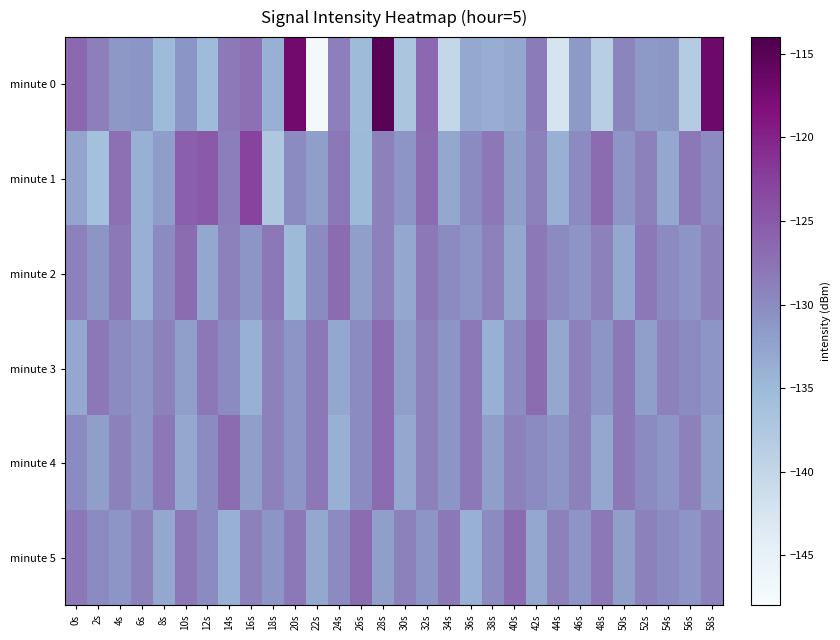

Reading left to right, transcribe all the data shown in this chart.

minute 0: 0s=-126.6	2s=-128.8	4s=-131.4	6s=-131.0	8s=-135.4	10s=-131.1	12s=-135.4	14s=-128.3	16s=-127.4	18s=-134.0	20s=-117.1	22s=-147.3	24s=-128.8	26s=-135.4	28s=-114.9	30s=-136.9	32s=-126.6	34s=-140.2	36s=-133.2	38s=-133.7	40s=-132.9	42s=-128.4	44s=-142.3	46s=-131.4	48s=-138.7	50s=-129.3	52s=-131.5	54s=-131.1	56s=-138.1	58s=-116.7
minute 1: 0s=-132.7	2s=-136.0	4s=-127.4	6s=-133.9	8s=-131.9	10s=-125.7	12s=-125.0	14s=-128.7	16s=-122.9	18s=-137.4	20s=-130.0	22s=-132.0	24s=-128.0	26s=-135.0	28s=-129.0	30s=-131.0	32s=-127.0	34s=-133.0	36s=-130.0	38s=-128.0	40s=-132.0	42s=-129.0	44s=-134.0	46s=-130.0	48s=-127.0	50s=-131.0	52s=-129.0	54s=-133.0	56s=-128.0	58s=-130.0
minute 2: 0s=-129.0	2s=-131.0	4s=-128.0	6s=-134.0	8s=-130.0	10s=-127.0	12s=-133.0	14s=-129.0	16s=-131.0	18s=-128.0	20s=-135.0	22s=-130.0	24s=-127.0	26s=-132.0	28s=-129.0	30s=-133.0	32s=-128.0	34s=-130.0	36s=-131.0	38s=-129.0	40s=-133.0	42s=-128.0	44s=-130.0	46s=-131.0	48s=-129.0	50s=-133.0	52s=-128.0	54s=-130.0	56s=-131.0	58s=-129.0
minute 3: 0s=-133.0	2s=-128.0	4s=-130.0	6s=-131.0	8s=-129.0	10s=-132.0	12s=-128.0	14s=-130.0	16s=-134.0	18s=-129.0	20s=-131.0	22s=-128.0	24s=-133.0	26s=-130.0	28s=-127.0	30s=-132.0	32s=-129.0	34s=-131.0	36s=-128.0	38s=-134.0	40s=-130.0	42s=-127.0	44s=-133.0	46s=-129.0	48s=-131.0	50s=-128.0	52s=-132.0	54s=-129.0	56s=-130.0	58s=-131.0
minute 4: 0s=-130.0	2s=-132.0	4s=-129.0	6s=-131.0	8s=-128.0	10s=-133.0	12s=-130.0	14s=-127.0	16s=-132.0	18s=-129.0	20s=-131.0	22s=-128.0	24s=-134.0	26s=-130.0	28s=-127.0	30s=-133.0	32s=-129.0	34s=-131.0	36s=-128.0	38s=-132.0	40s=-129.0	42s=-130.0	44s=-131.0	46s=-129.0	48s=-133.0	50s=-128.0	52s=-130.0	54s=-131.0	56s=-129.0	58s=-132.0
minute 5: 0s=-128.0	2s=-130.0	4s=-131.0	6s=-129.0	8s=-133.0	10s=-128.0	12s=-130.0	14s=-134.0	16s=-129.0	18s=-131.0	20s=-128.0	22s=-133.0	24s=-130.0	26s=-127.0	28s=-132.0	30s=-129.0	32s=-131.0	34s=-128.0	36s=-134.0	38s=-130.0	40s=-127.0	42s=-133.0	44s=-129.0	46s=-131.0	48s=-128.0	50s=-132.0	52s=-129.0	54s=-130.0	56s=-131.0	58s=-129.0